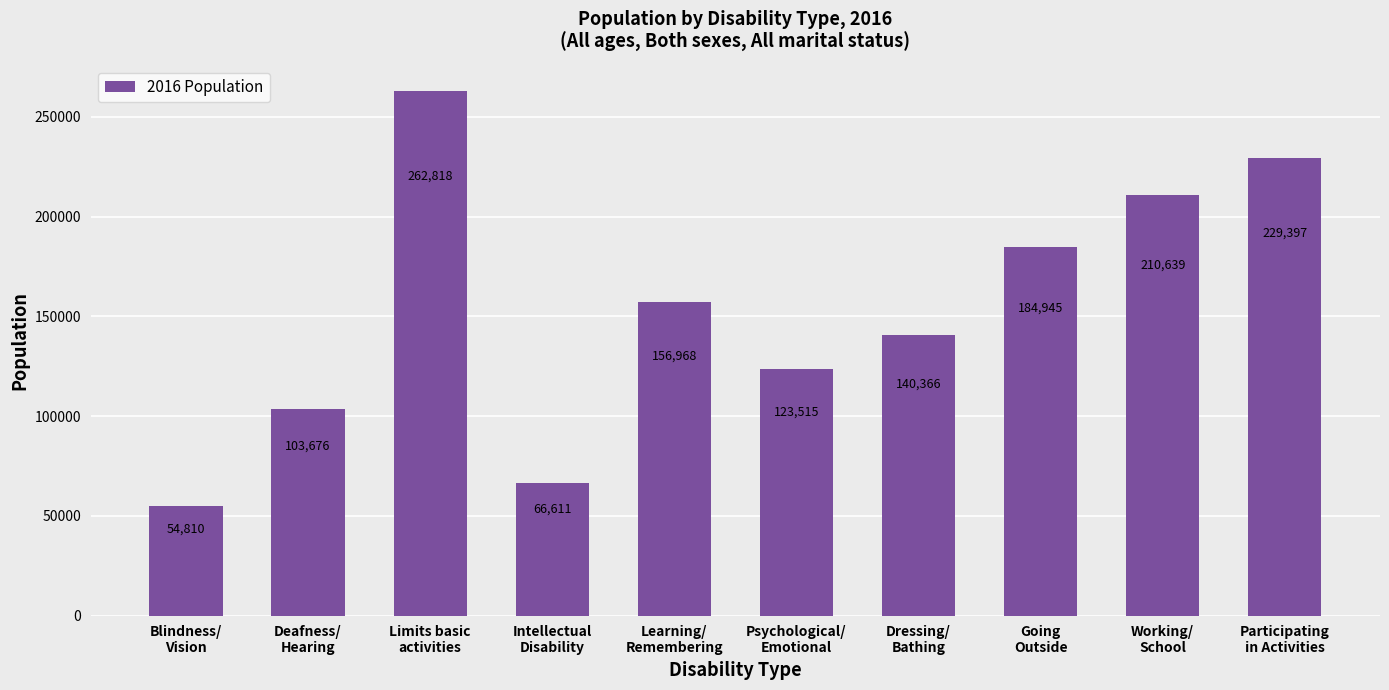

What is the maximum value shown in the chart?

262818